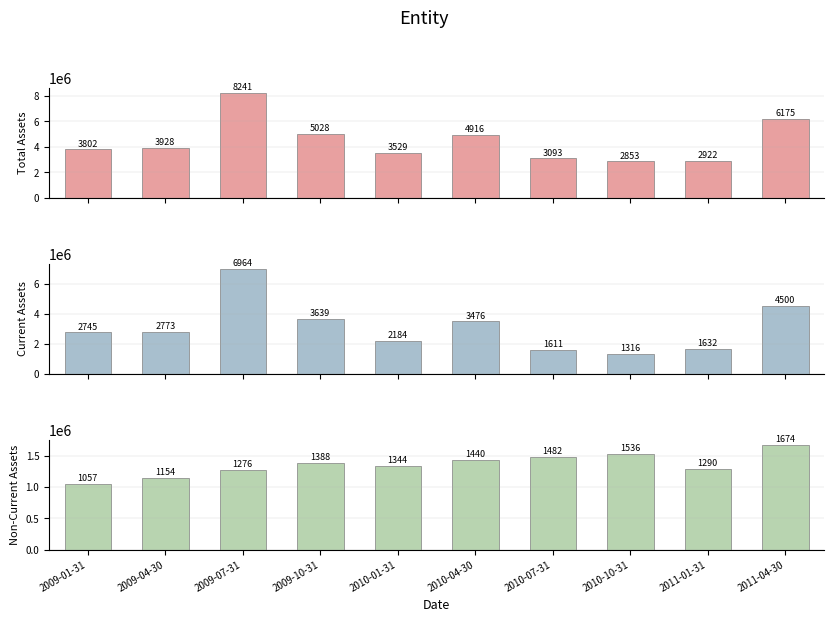

At which label is Total Current Assets closest to 4140602?

2011-04-30